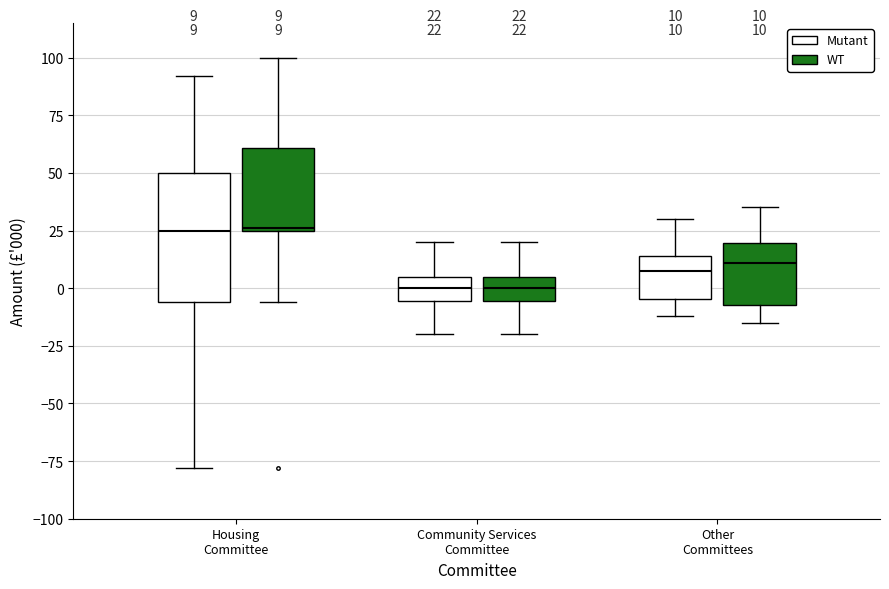

Which box is the tallest, from its lower edge to its upper edge?

Housing Committee (Mutant)